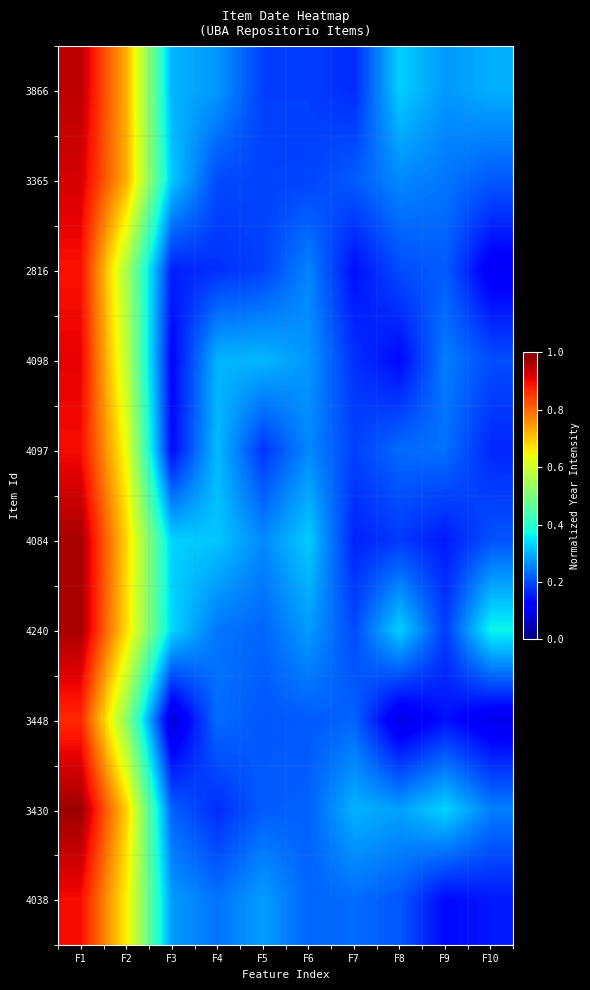

Reading right to left, what are all the values shown in this chart?

3866: F10=0.3	F9=0.3	F8=0.3	F7=0.2	F6=0.2	F5=0.2	F4=0.3	F3=0.3	F2=0.7	F1=0.9
3365: F10=0.2	F9=0.2	F8=0.3	F7=0.2	F6=0.2	F5=0.2	F4=0.2	F3=0.3	F2=0.7	F1=0.9
2816: F10=0.1	F9=0.2	F8=0.2	F7=0.1	F6=0.3	F5=0.2	F4=0.2	F3=0.2	F2=0.6	F1=0.9
4098: F10=0.2	F9=0.2	F8=0.1	F7=0.2	F6=0.3	F5=0.3	F4=0.3	F3=0.1	F2=0.6	F1=0.9
4097: F10=0.2	F9=0.2	F8=0.2	F7=0.2	F6=0.3	F5=0.2	F4=0.3	F3=0.1	F2=0.6	F1=0.9
4084: F10=0.2	F9=0.2	F8=0.2	F7=0.2	F6=0.3	F5=0.3	F4=0.3	F3=0.3	F2=0.7	F1=1.0
4240: F10=0.4	F9=0.2	F8=0.3	F7=0.2	F6=0.3	F5=0.2	F4=0.2	F3=0.3	F2=0.7	F1=1.0
3448: F10=0.1	F9=0.1	F8=0.1	F7=0.2	F6=0.2	F5=0.2	F4=0.2	F3=0.1	F2=0.5	F1=0.9
3430: F10=0.3	F9=0.3	F8=0.3	F7=0.3	F6=0.2	F5=0.2	F4=0.2	F3=0.2	F2=0.7	F1=1.0
4038: F10=0.1	F9=0.1	F8=0.2	F7=0.2	F6=0.2	F5=0.3	F4=0.2	F3=0.3	F2=0.7	F1=0.9